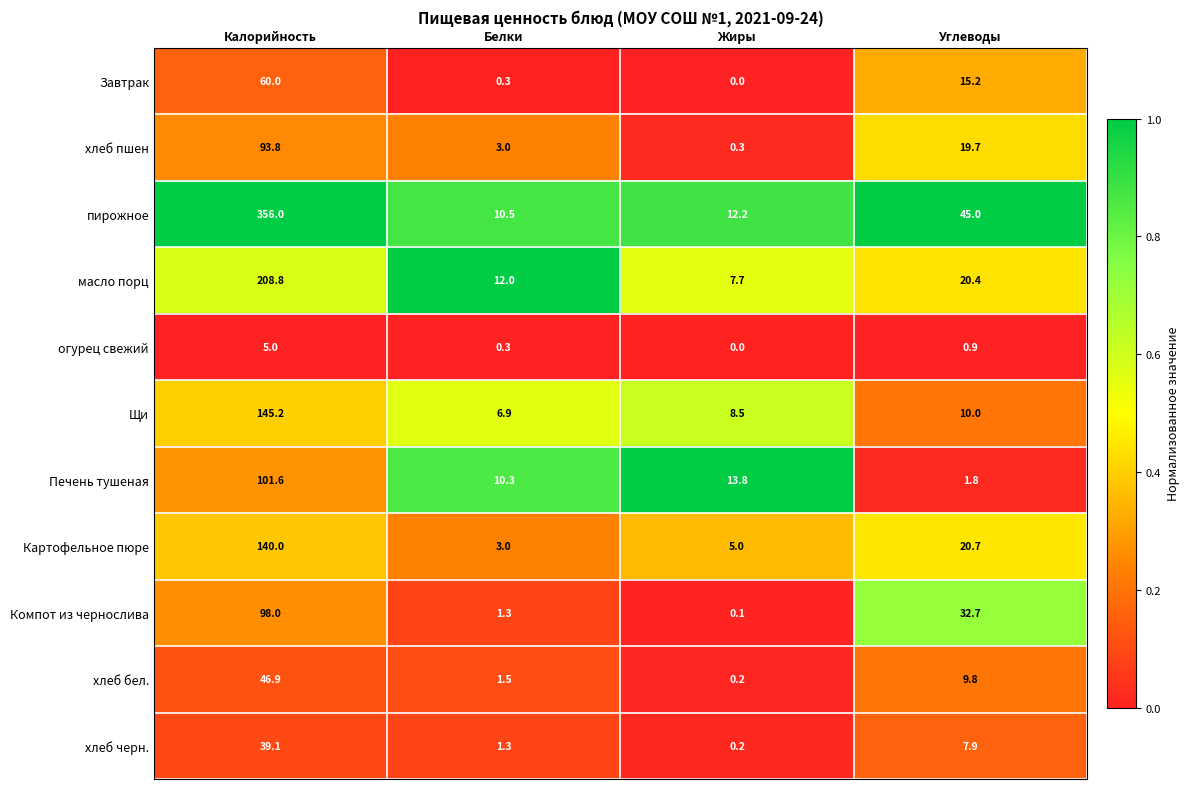

What is the sum of the хлеб бел. values at Углеводы and Калорийность?

56.7